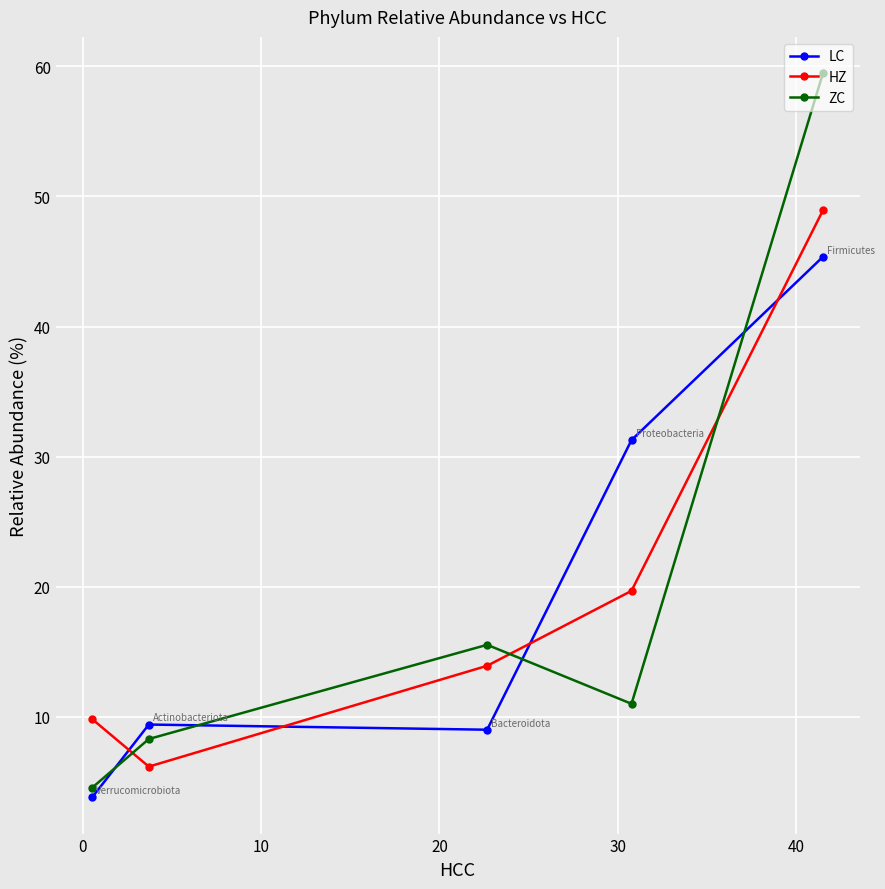

What is the value of the ZC point at the 2nd from the left?

8.3